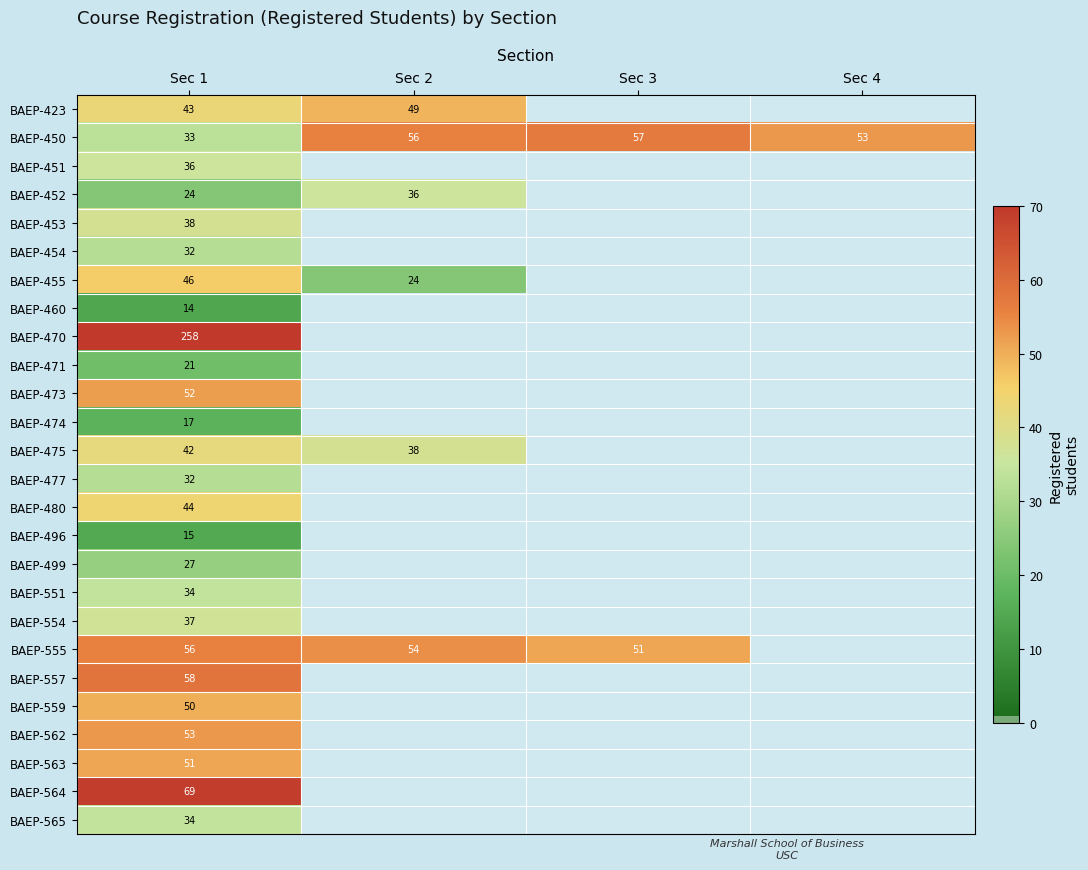

What is the total value across all series at Sec 1?

1216